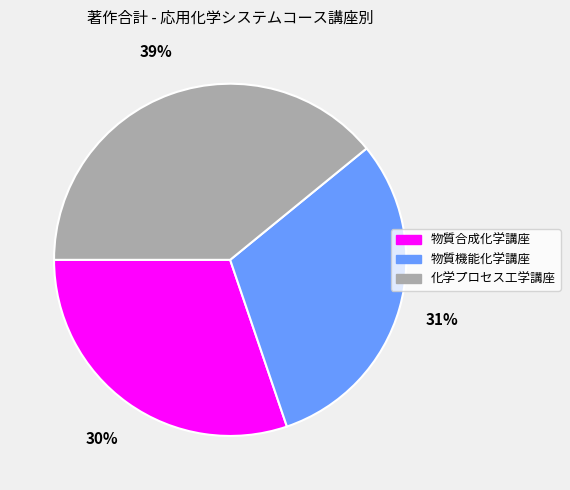

Do 物質機能化学講座 and 物質合成化学講座 together represent more than half of the pie?

Yes